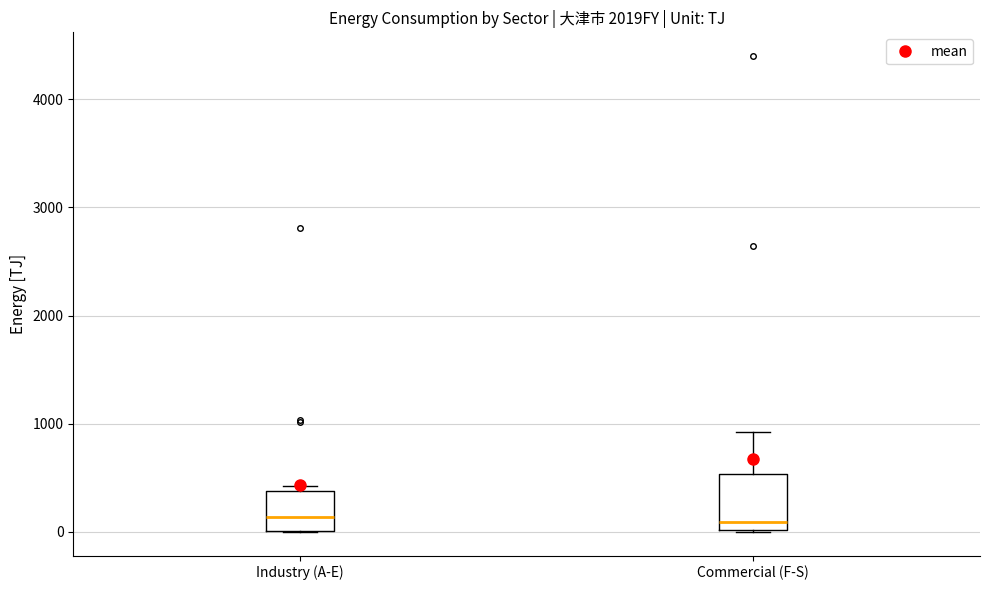

Where does the median line of the box for Commercial (F-S) sit on the y-axis? The values are not printed on the chart, so give them approximately, as read against the axis.

100